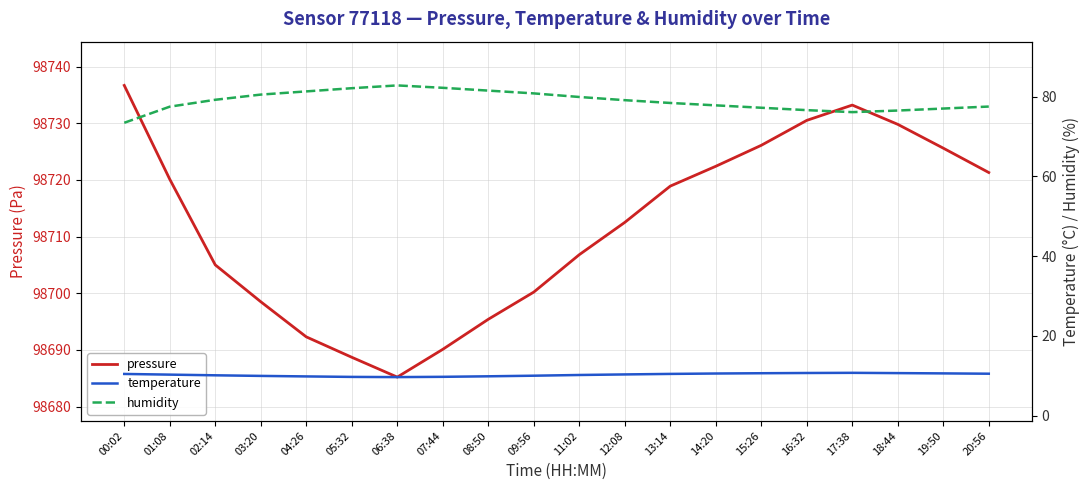

At which label is temperature closest to 10?

09:56